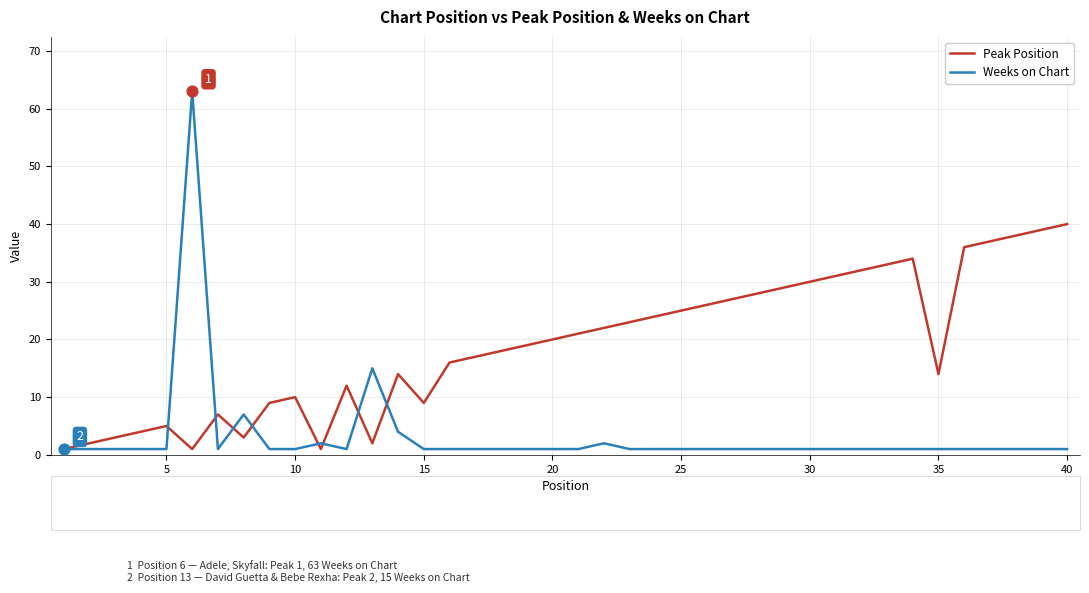

Which series has the largest range (max minus min)?

Weeks on Chart